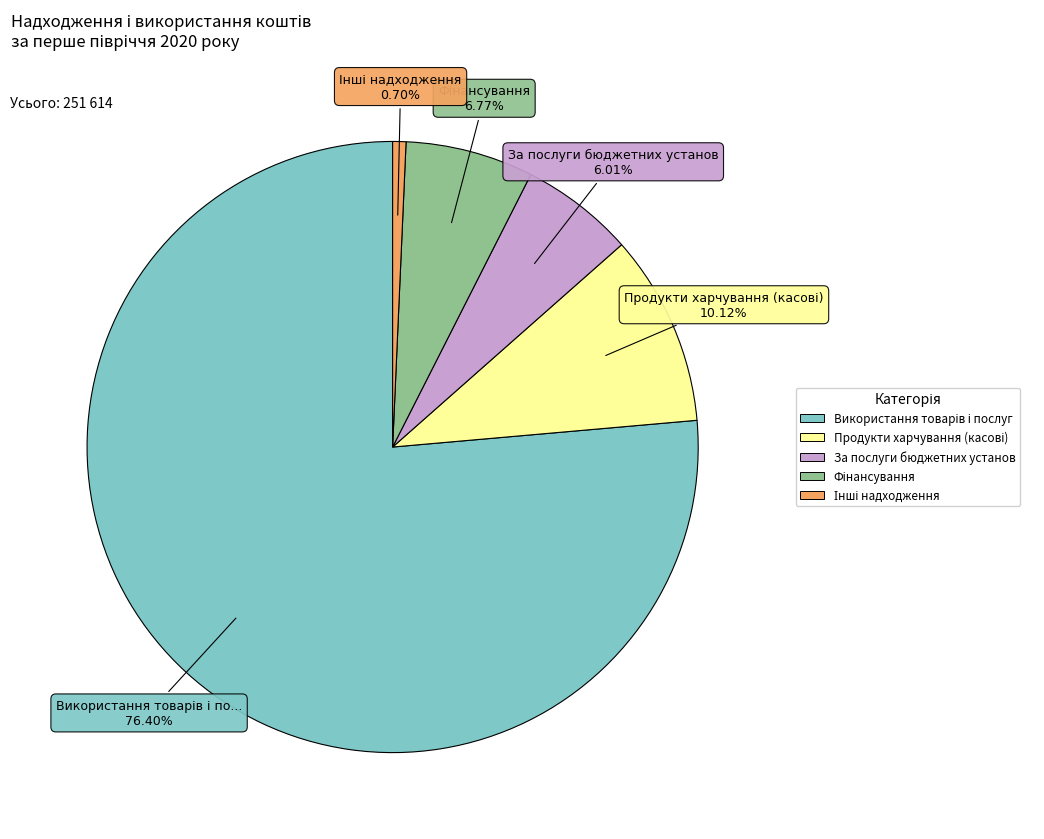

Does any single category account for the majority?

Yes